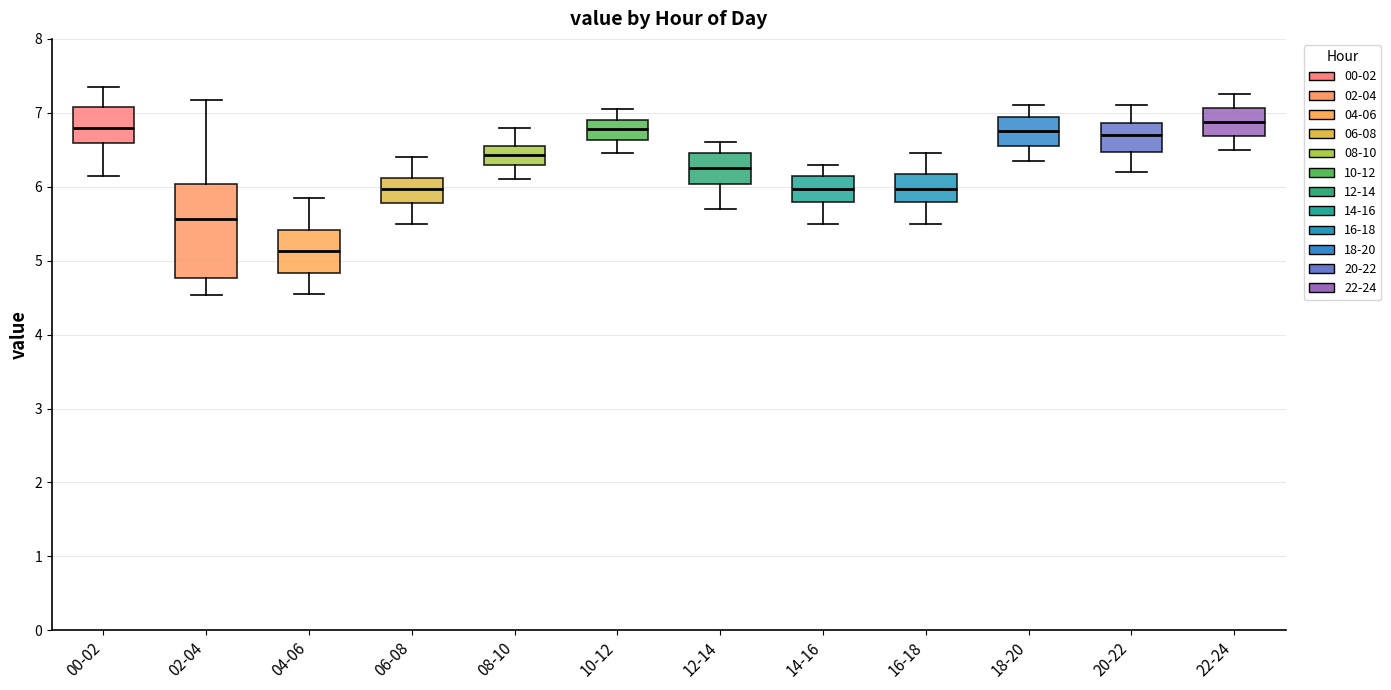

Reading left to right, read every box against the y-axis: the position of its median line, the range the box covers, and the ends of its whiskers. The values are not printed on the chart, so give them approximately, as read against the axis.

00-02: median 6.8, box 6.6 to 7.1, whiskers 6.2 to 7.4
02-04: median 5.6, box 4.8 to 6.0, whiskers 4.5 to 7.2
04-06: median 5.1, box 4.8 to 5.4, whiskers 4.6 to 5.9
06-08: median 6.0, box 5.8 to 6.1, whiskers 5.5 to 6.4
08-10: median 6.4, box 6.3 to 6.6, whiskers 6.1 to 6.8
10-12: median 6.8, box 6.6 to 6.9, whiskers 6.5 to 7.1
12-14: median 6.3, box 6.0 to 6.5, whiskers 5.7 to 6.6
14-16: median 6.0, box 5.8 to 6.2, whiskers 5.5 to 6.3
16-18: median 6.0, box 5.8 to 6.2, whiskers 5.5 to 6.5
18-20: median 6.8, box 6.6 to 7.0, whiskers 6.4 to 7.1
20-22: median 6.7, box 6.5 to 6.9, whiskers 6.2 to 7.1
22-24: median 6.9, box 6.7 to 7.1, whiskers 6.5 to 7.3